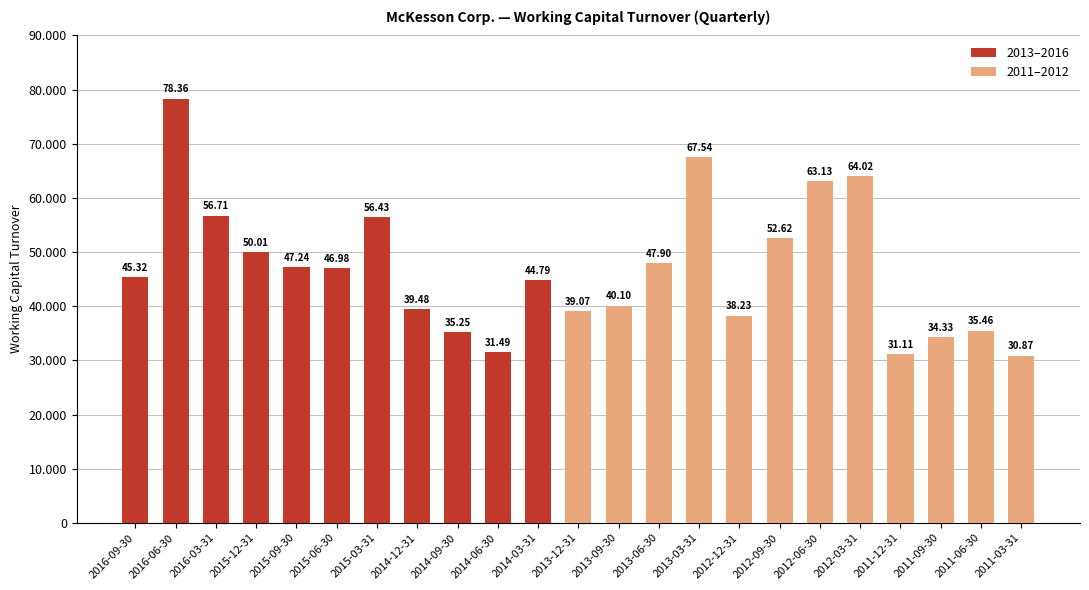

Which label corresponds to the largest value in the chart?

2016-06-30